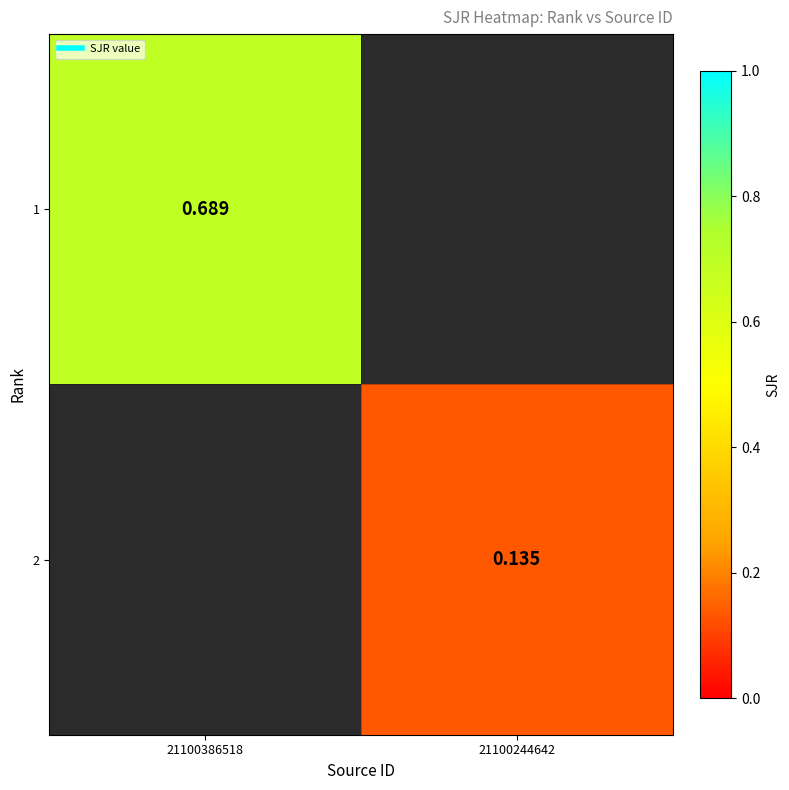

Which label corresponds to the largest value in the chart?

21100386518